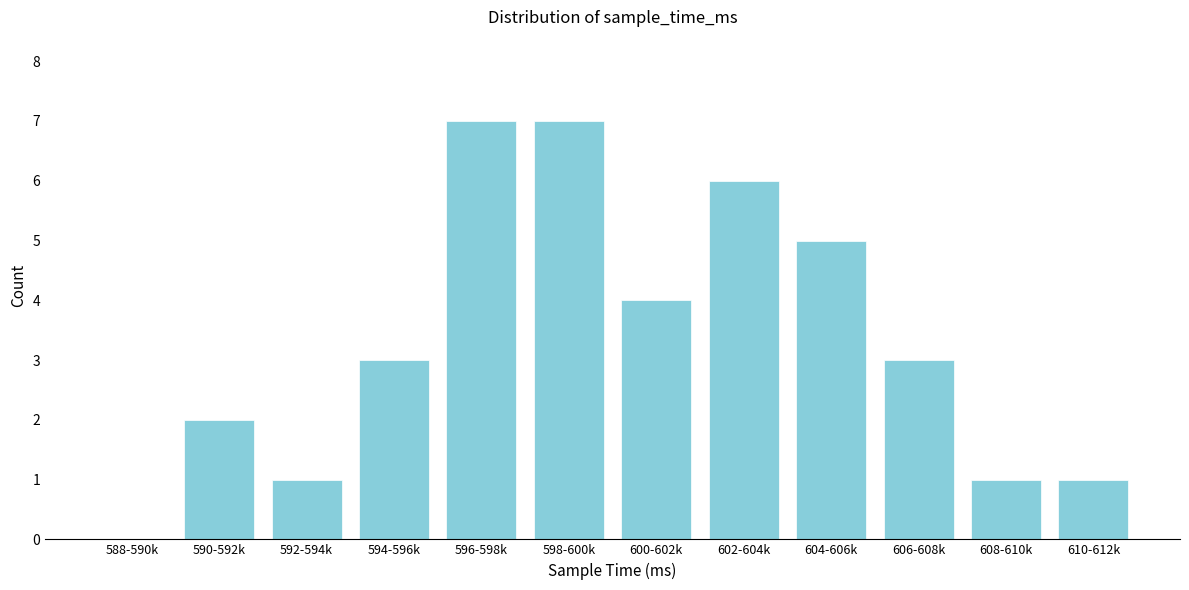

Reading left to right, transcribe all the data shown in this chart.

588-590k=0	590-592k=2	592-594k=1	594-596k=3	596-598k=7	598-600k=7	600-602k=4	602-604k=6	604-606k=5	606-608k=3	608-610k=1	610-612k=1